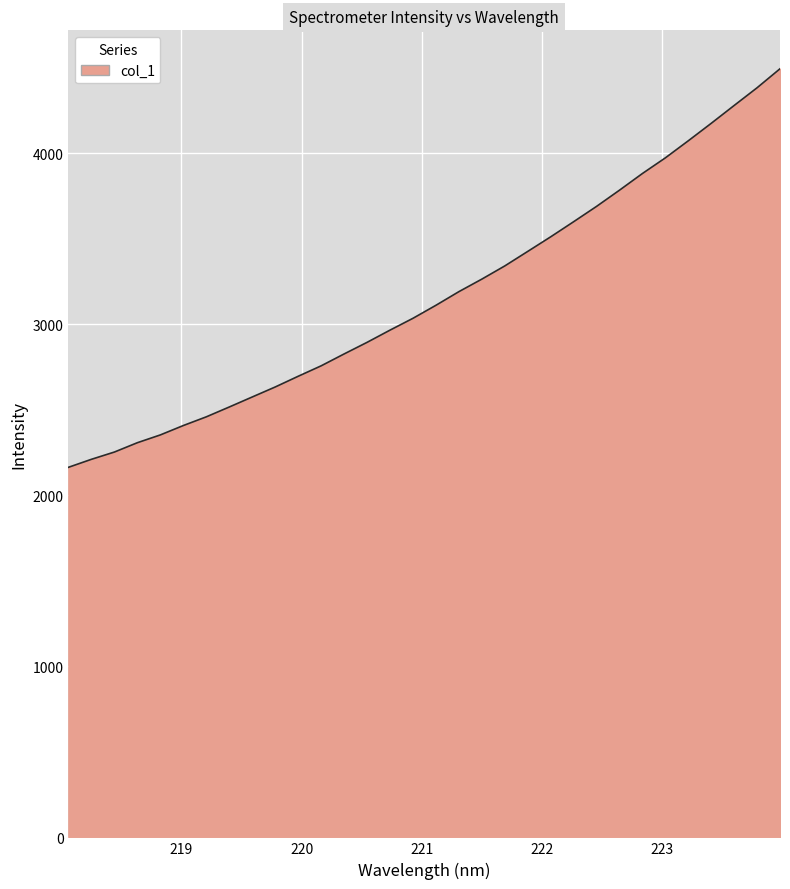

What is the difference between the maximum and minimum values?

2329.6